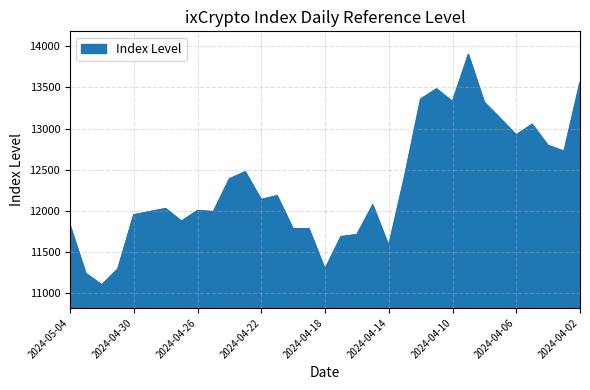

What is the smallest value displayed?

11098.9